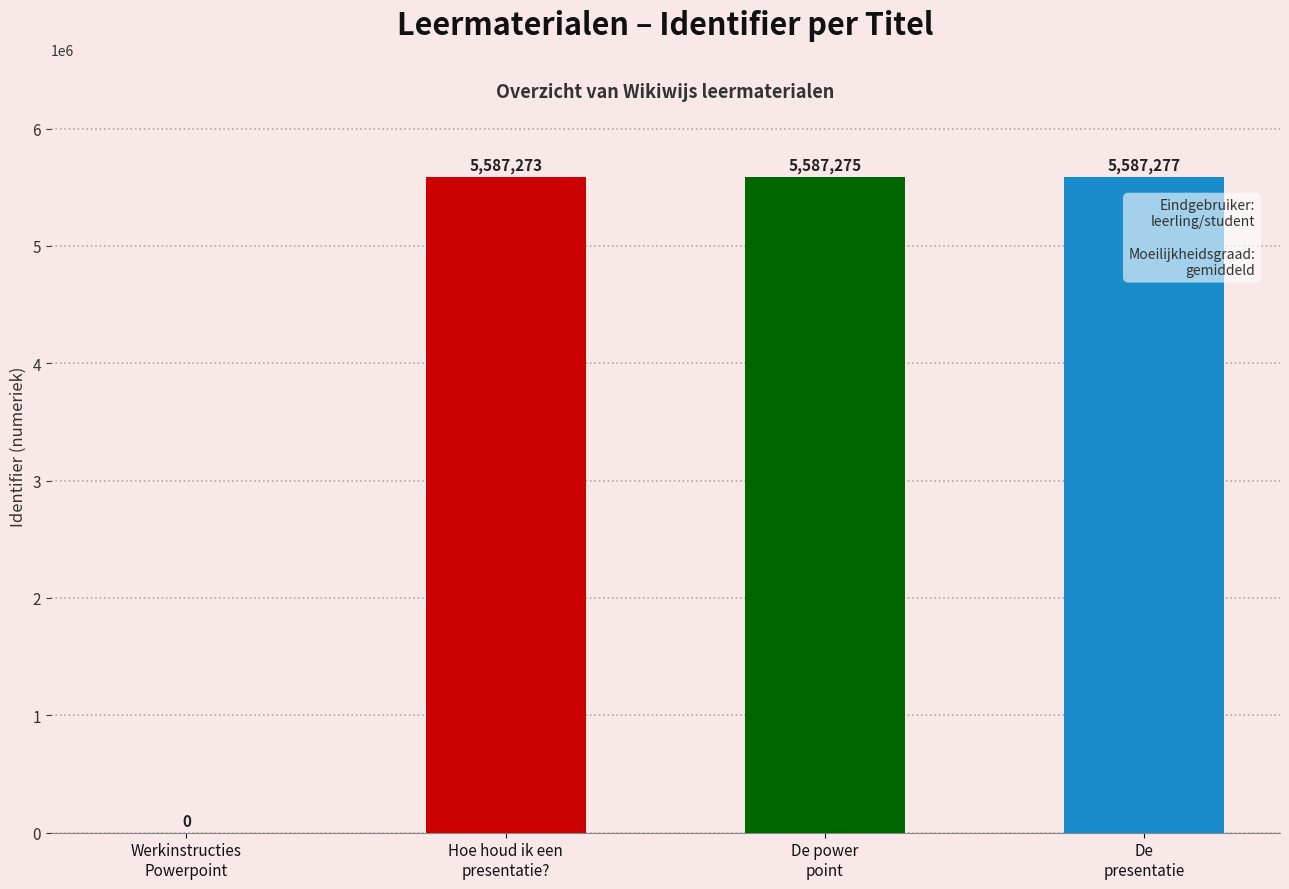

What is the sum of all values?

16761825